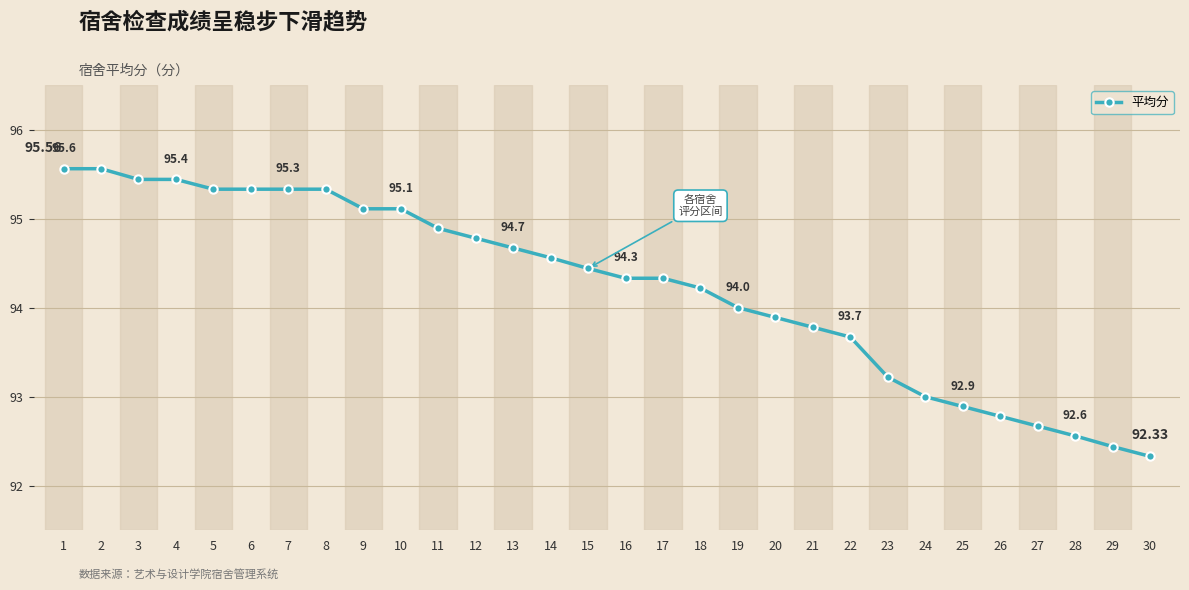

What is the difference between the second highest and minimum values?

3.2